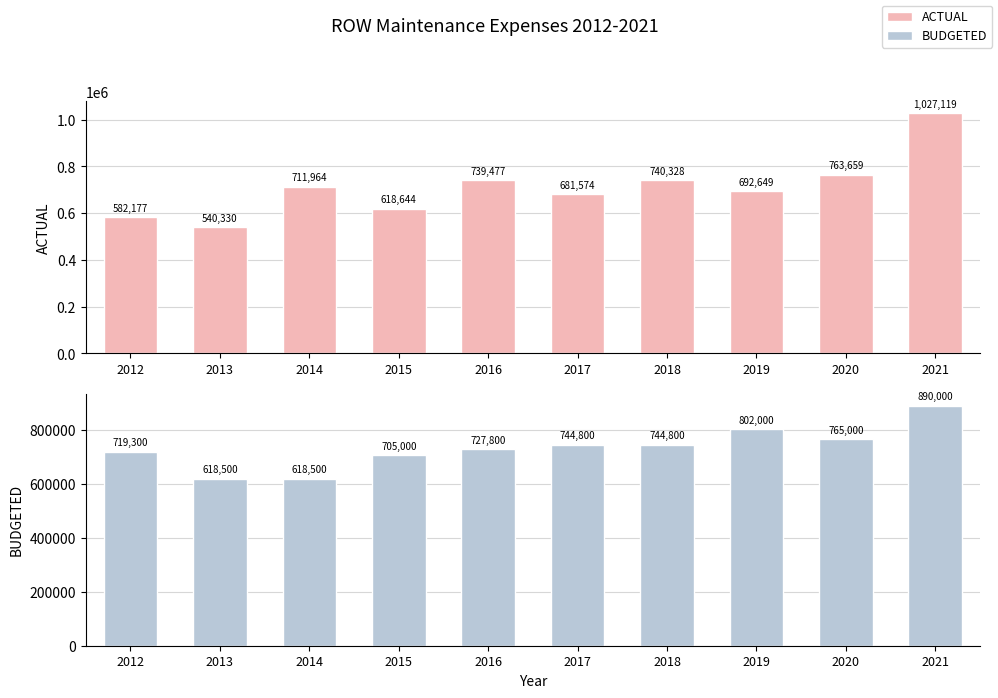

Which series changed the most between 2017 and 2021?

ACTUAL